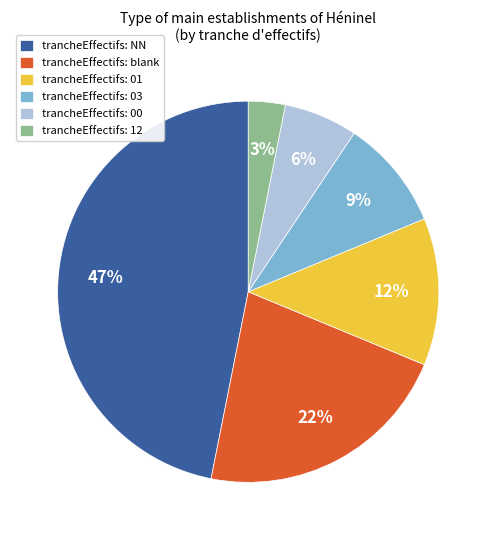

Does trancheEffectifs: 00 represent more than half of the total?

No